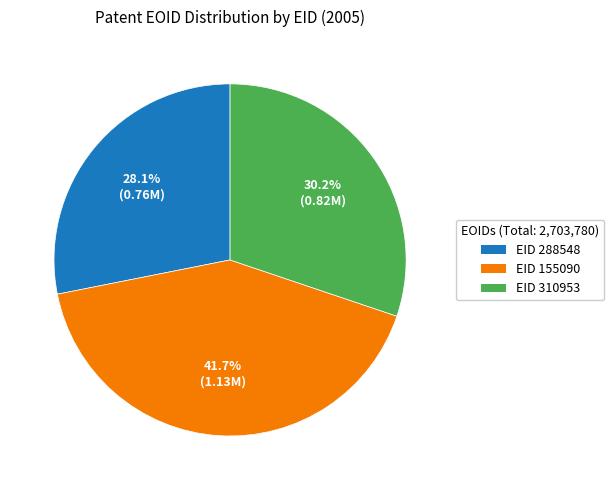

To the nearest percent, what is the difference between the largest and smallest slice percentages?

14%